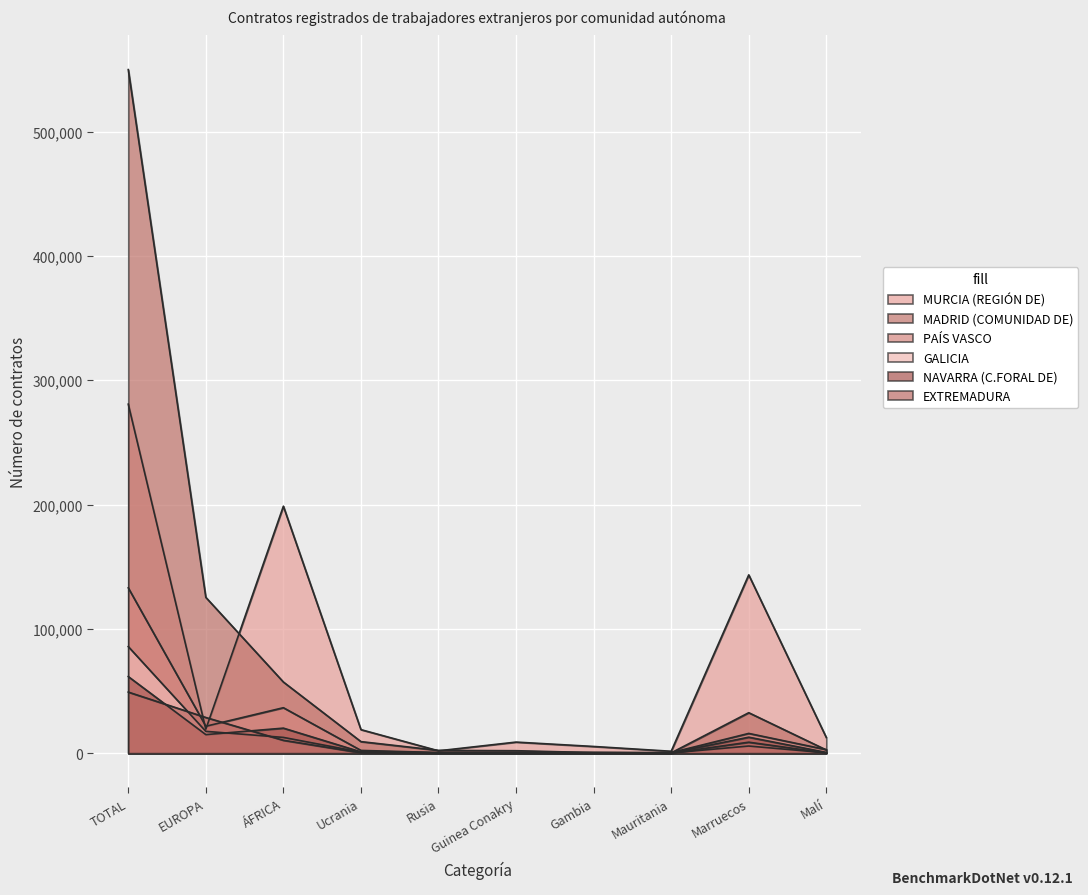

Is the value of GALICIA at EUROPA greater than the value of MADRID (COMUNIDAD DE) at Ucrania?

Yes